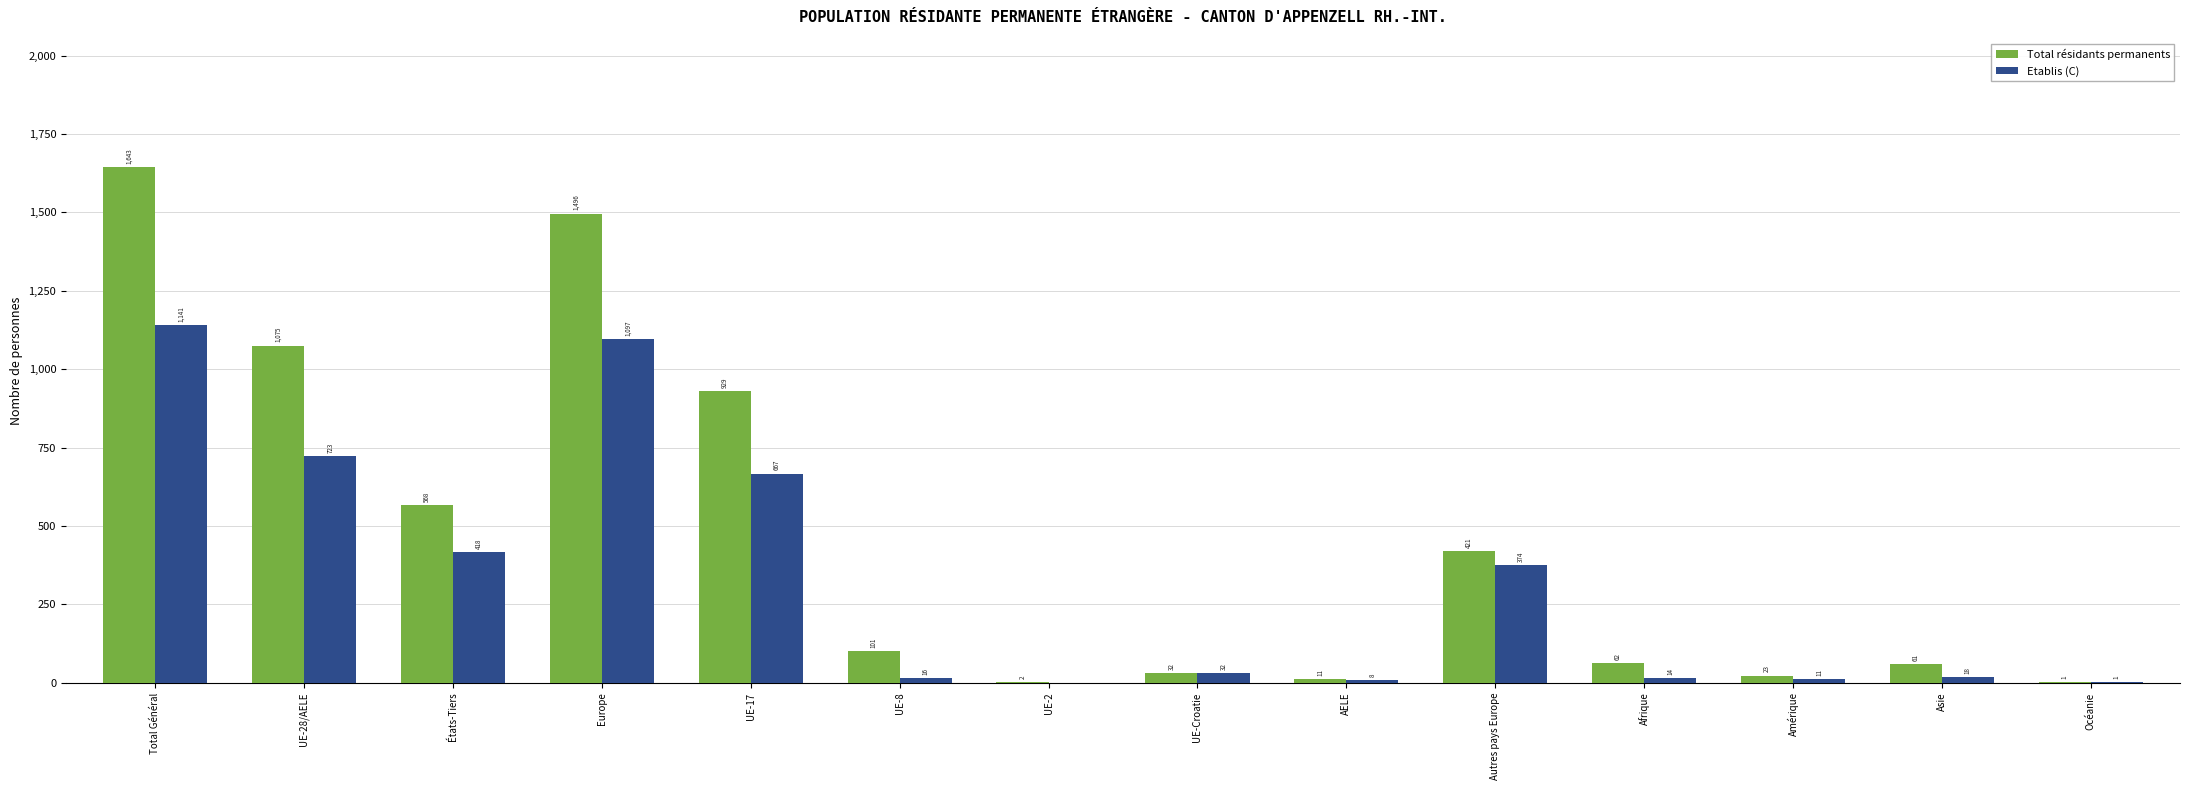

What are all the series names shown in the legend?

Total résidants permanents, Etablis (C)